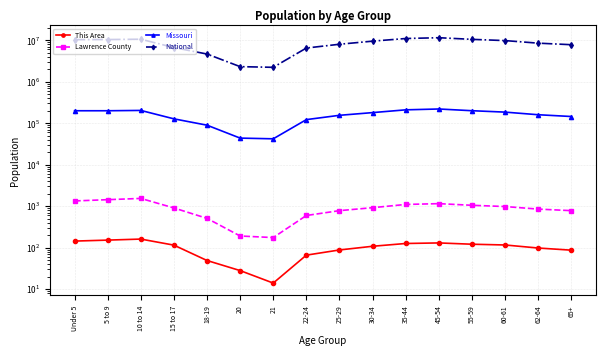

What is the label of the 10th point from the right?

21